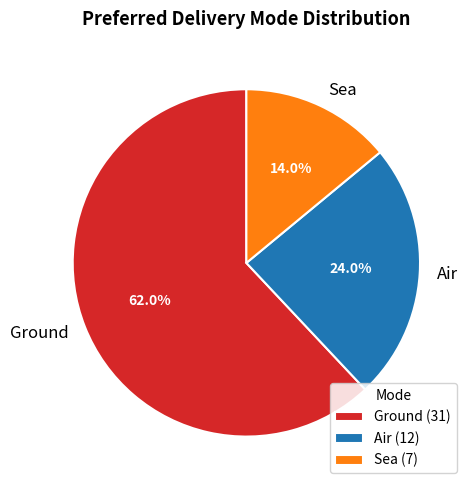

To the nearest percent, what percentage of the pie is Air?

24%